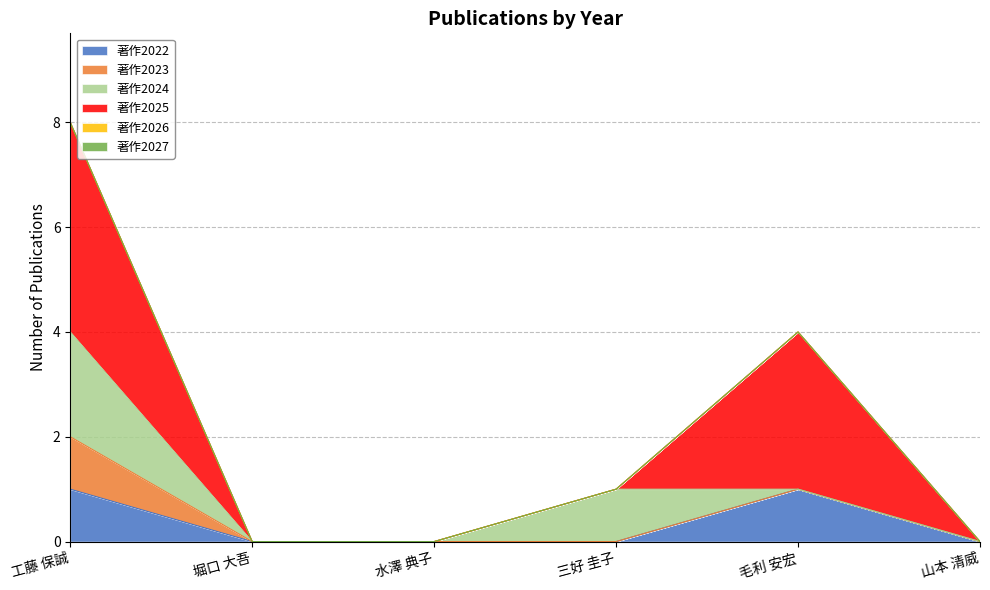

The value of 著作2024 at 三好 圭子 is 1. True or false?

True